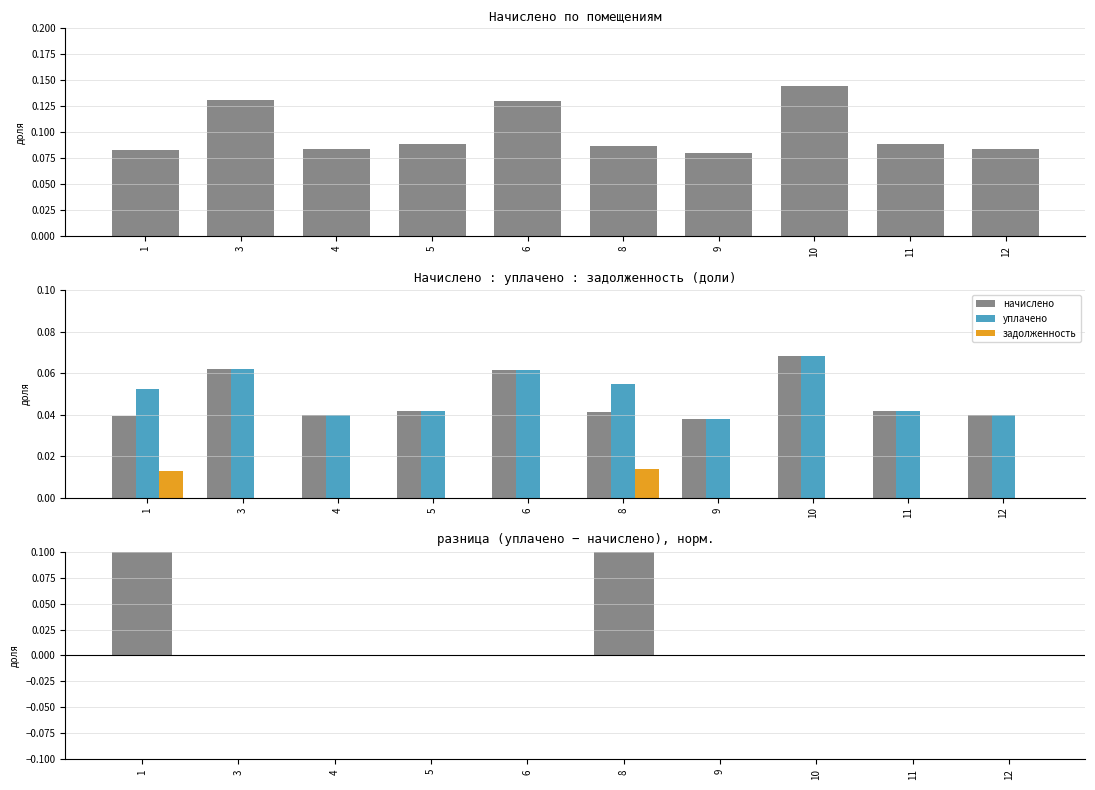

Reading left to right, list all the values displayed in this chart.

начислено: 0.0	0.1	0.0	0.0	0.1	0.0	0.0	0.1	0.0	0.0
уплачено: 0.1	0.1	0.0	0.0	0.1	0.1	0.0	0.1	0.0	0.0
задолженность: 0.0	0.0	0.0	0.0	0.0	0.0	0.0	0.0	0.0	0.0
уплачено − начислено: 0.5	0.0	0.0	0.0	0.0	0.5	0.0	0.0	0.0	0.0